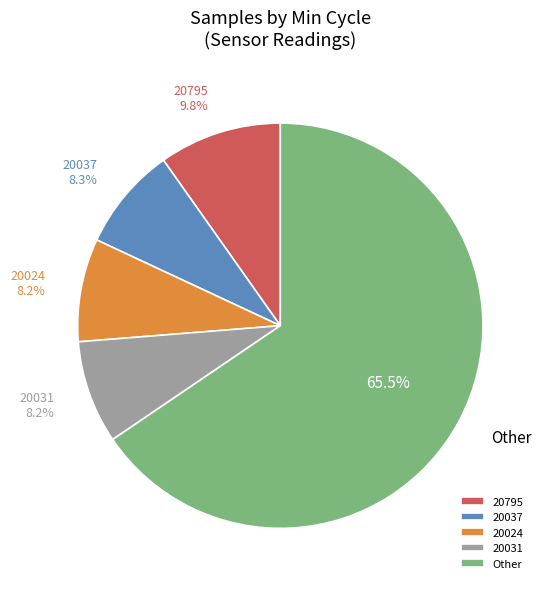

Does any single category account for the majority?

Yes